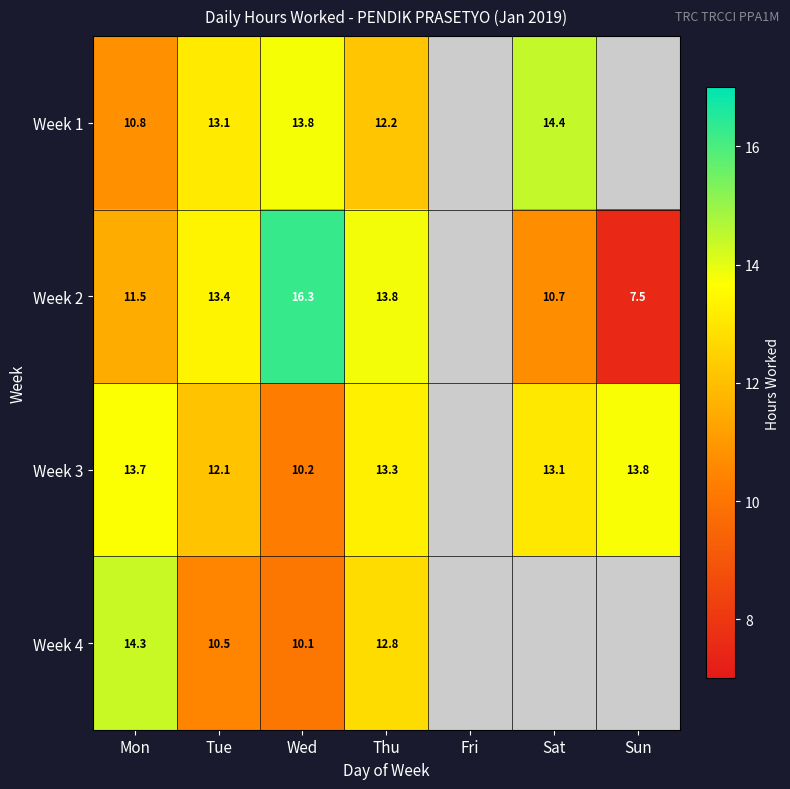

What is the spread (max minus min) of values at Tue?

2.9